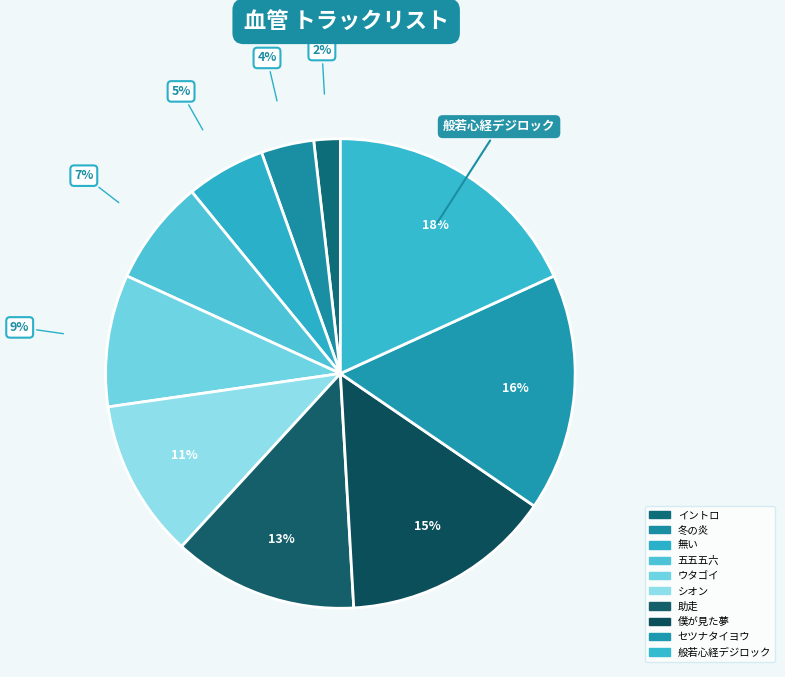

The シオン slice represents 11% of the pie. True or false?

True